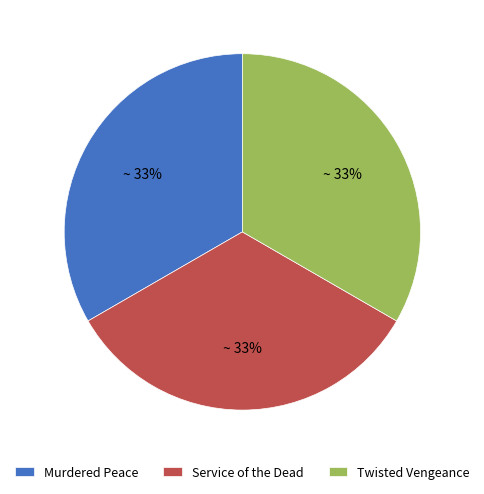

Is the sum of Murdered Peace and Service of the Dead greater than half?

Yes